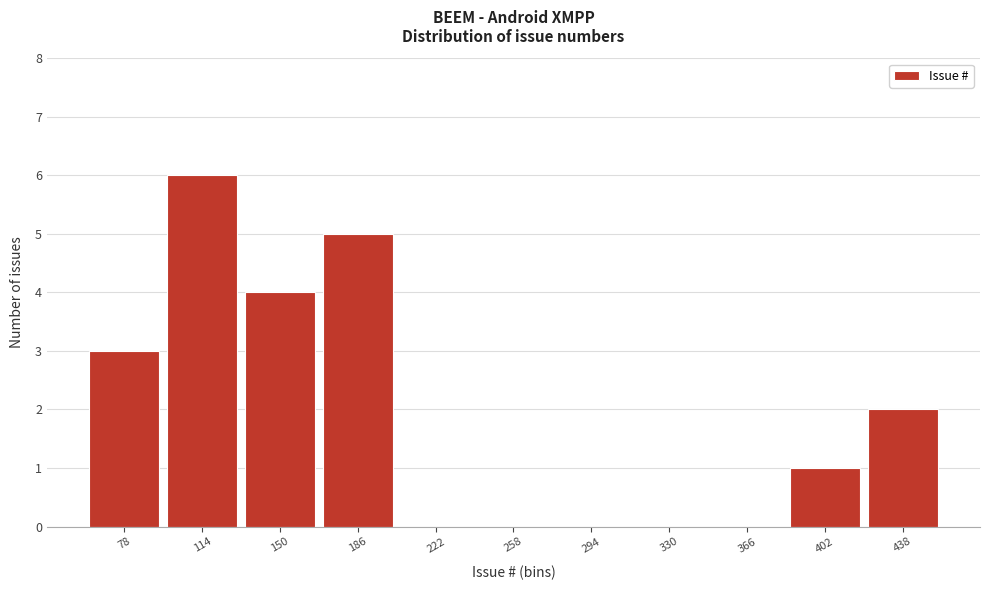

Reading left to right, what are all the values shown in this chart?

78=3	114=6	150=4	186=5	222=0	258=0	294=0	330=0	366=0	402=1	438=2